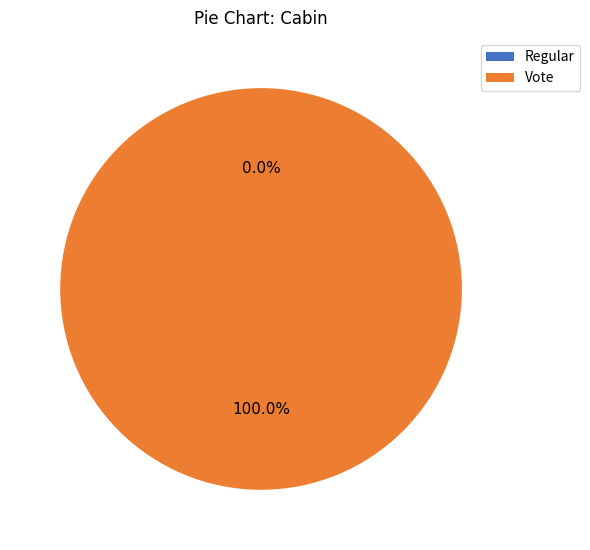

Do Regular and Vote together represent more than half of the pie?

Yes